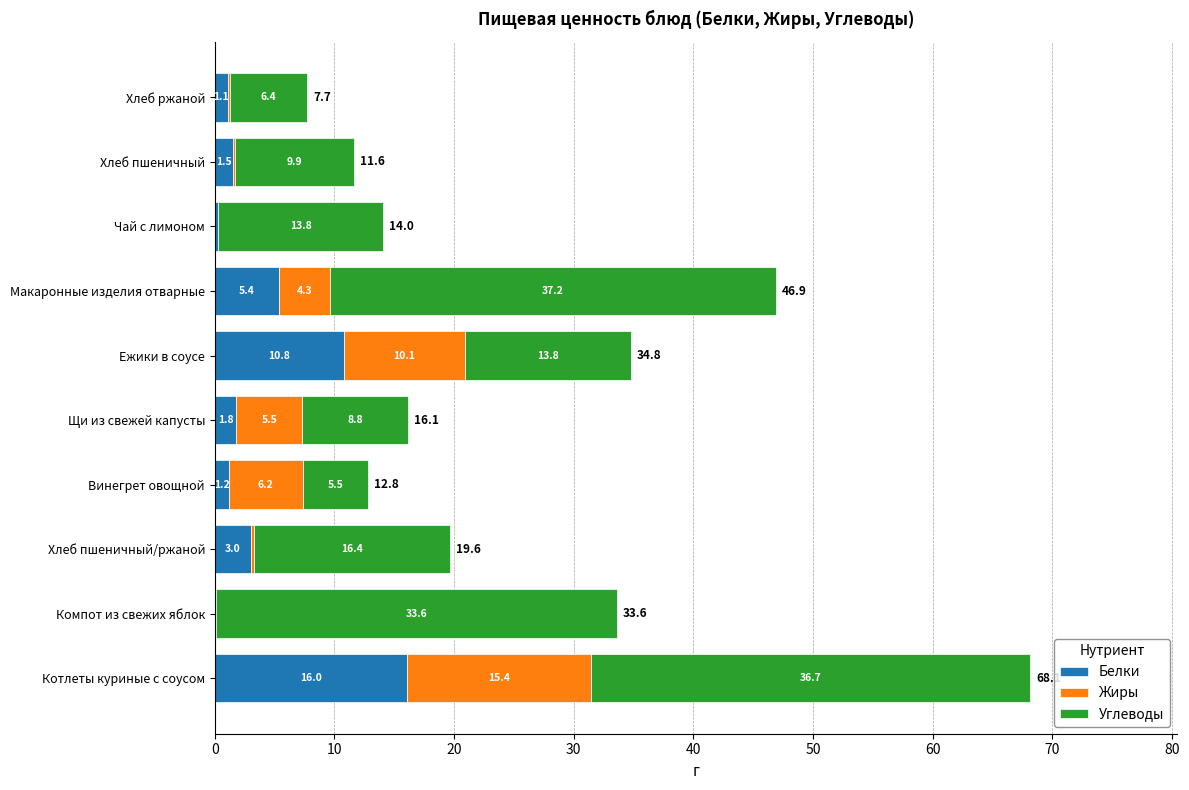

How many data points in Белки are above 1?

8